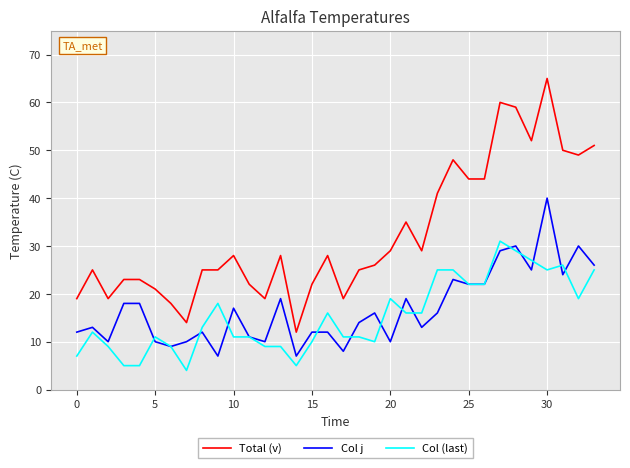

Is this an area chart (filled region under the line)?

No